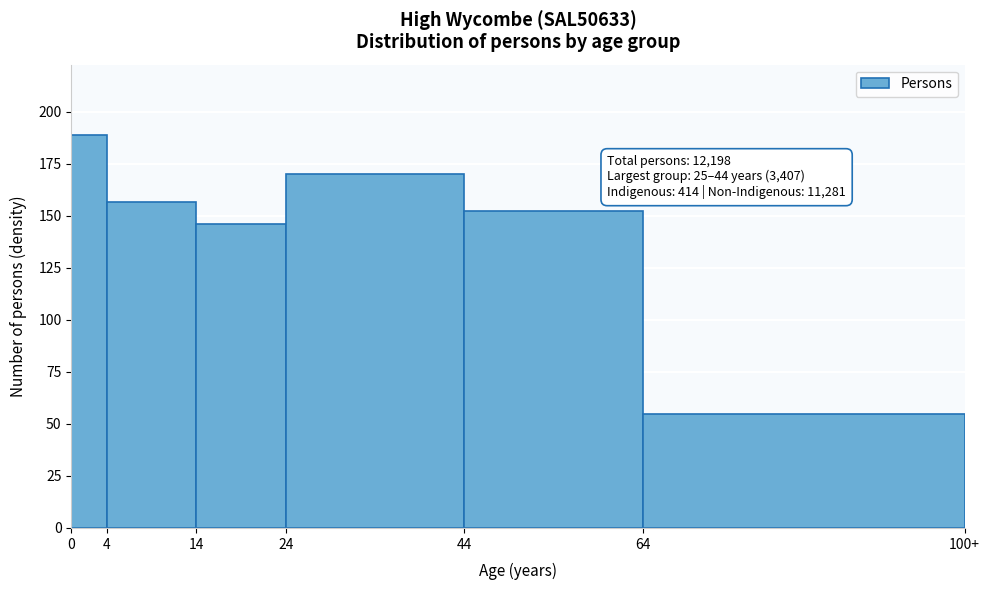

The value at 14 is 146.1. True or false?

True